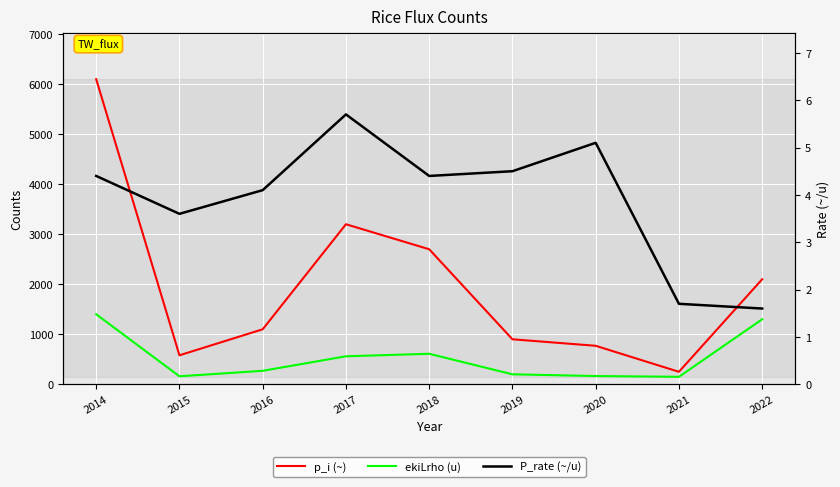

What is the maximum value for p_i (~)?

6100.0